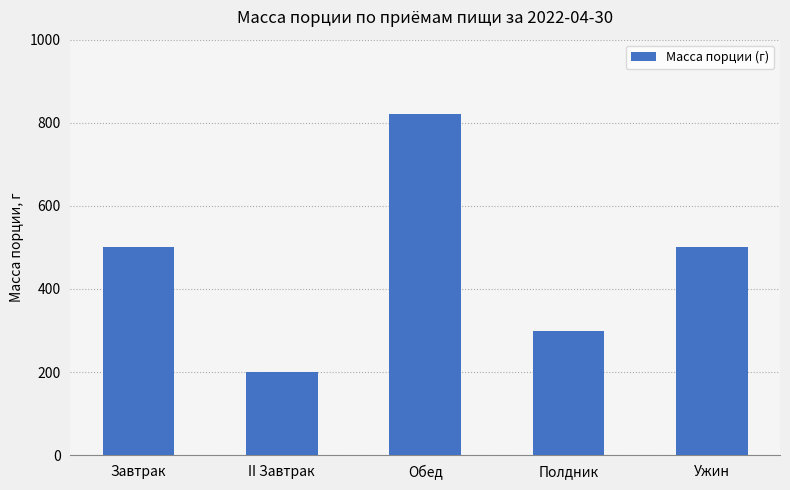

At which category does the chart reach its peak across all series?

Обед